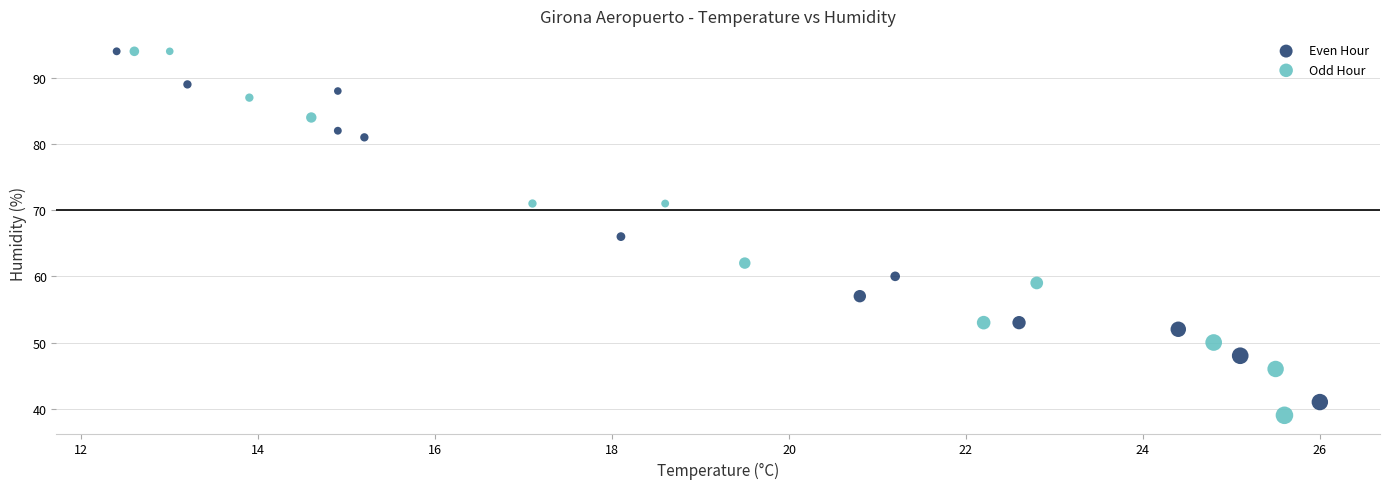

Which series has the largest Y range (max minus min)?

Odd Hour